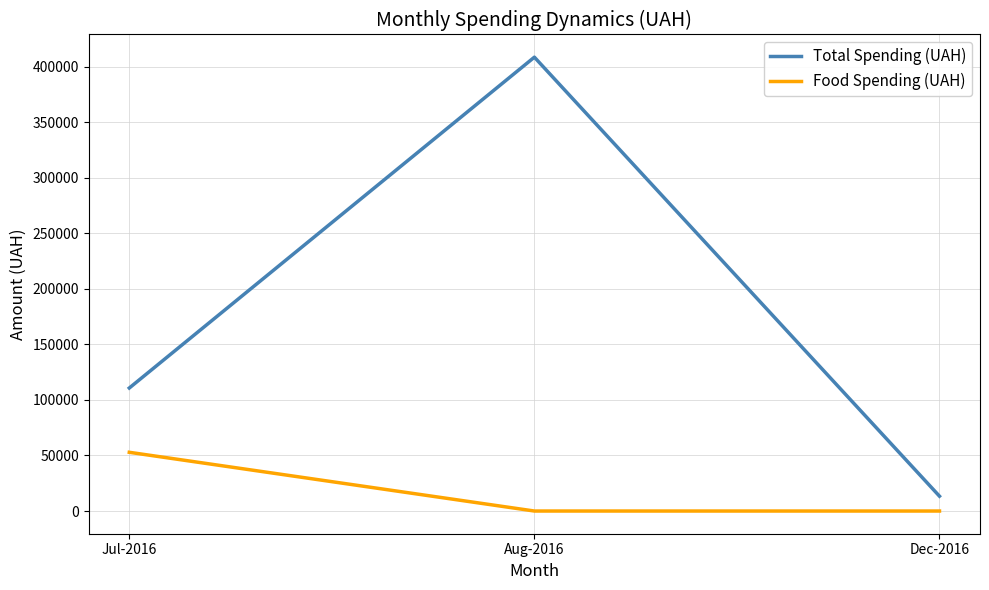

Reading left to right, list all the values displayed in this chart.

Total Spending (UAH): 110757.9	408627.1	13360.0
Food Spending (UAH): 52885.0	0.0	0.0